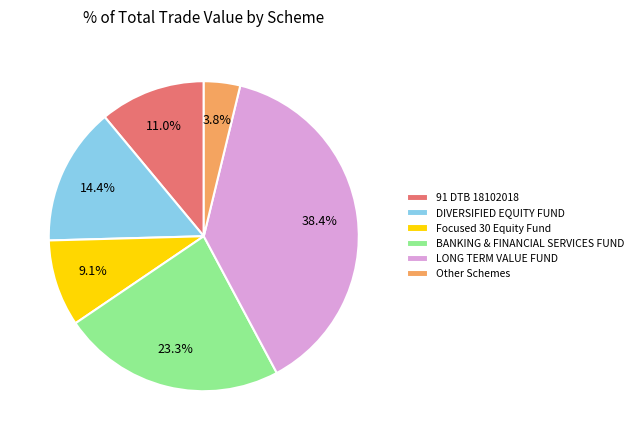

Between BANKING & FINANCIAL SERVICES FUND and LONG TERM VALUE FUND, which is larger?

LONG TERM VALUE FUND